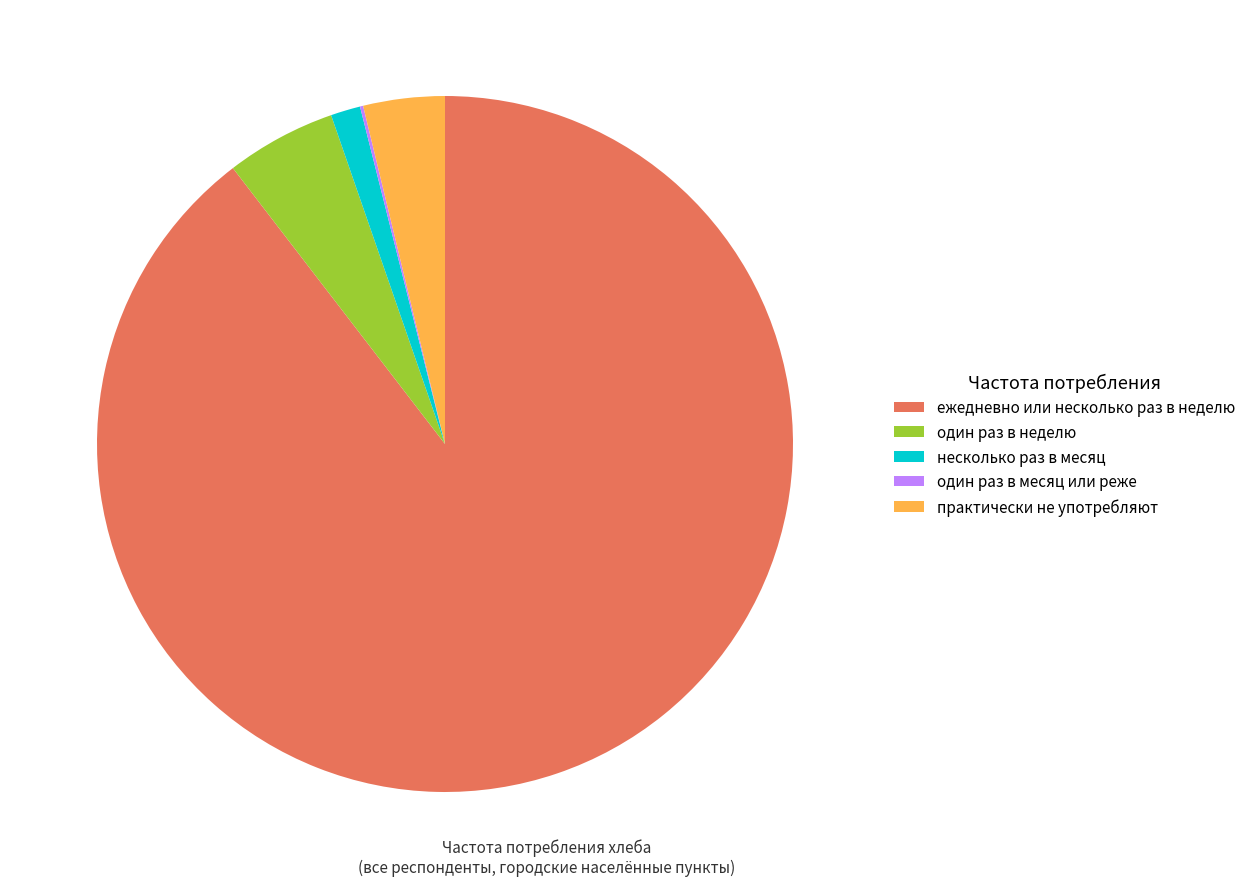

True or false: несколько раз в месяц accounts for 11% of the total.

False